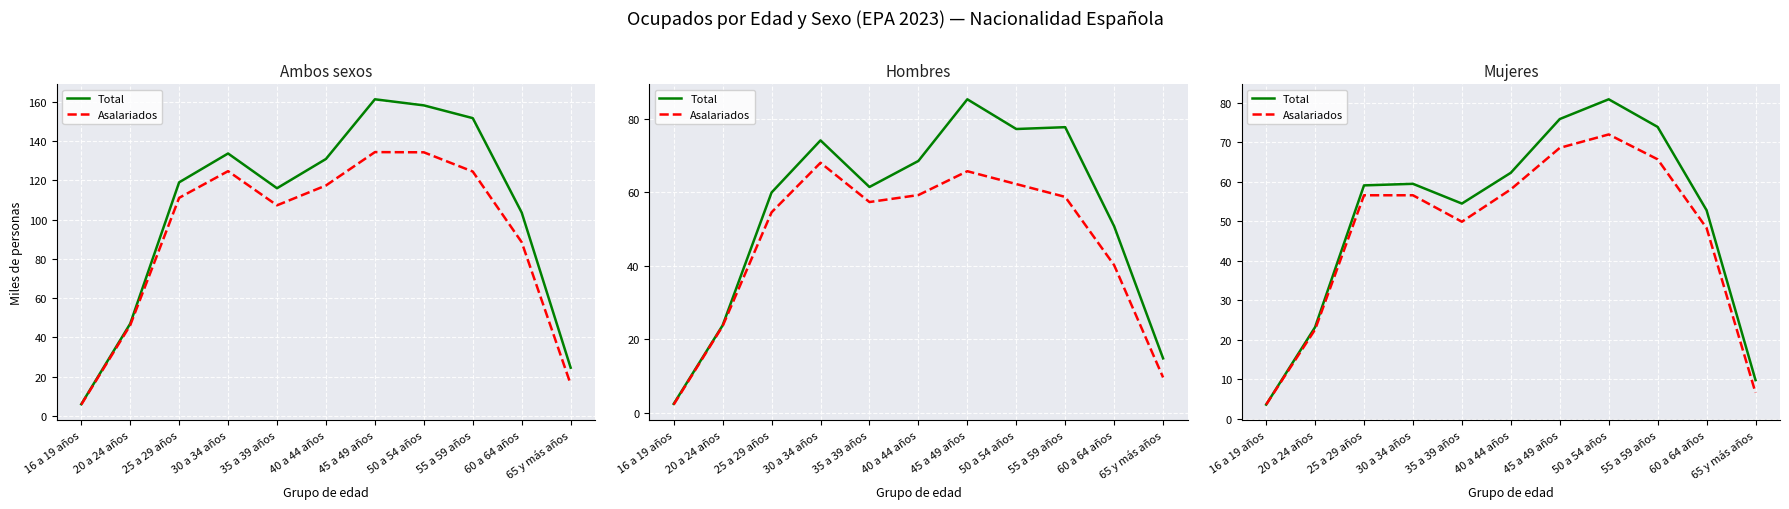

True or false: Total and Asalariados cross at least once.

False